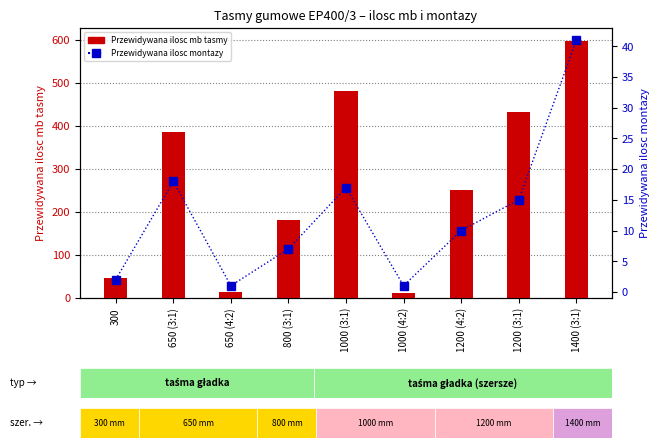

What position from the right is 800 (3:1)?

6